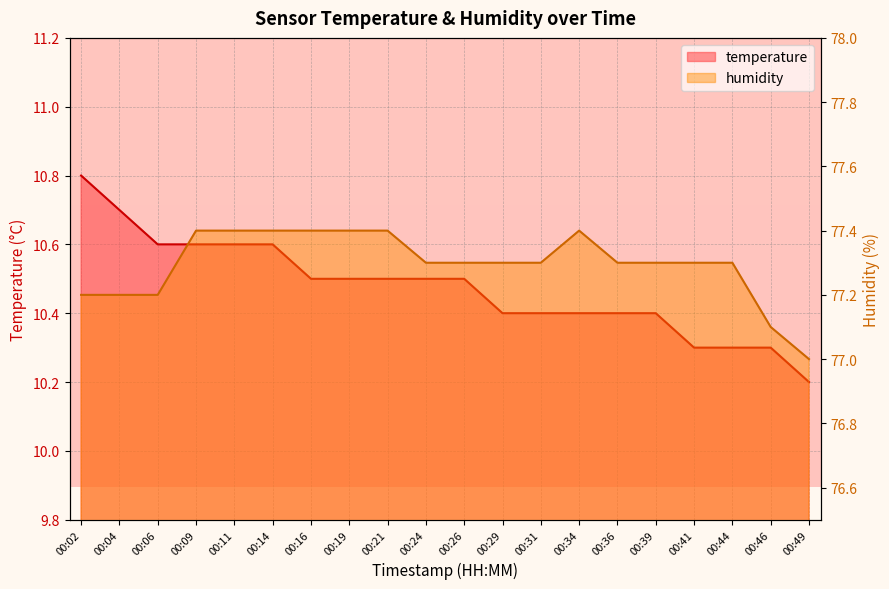

What is the maximum value shown in the chart?

77.4